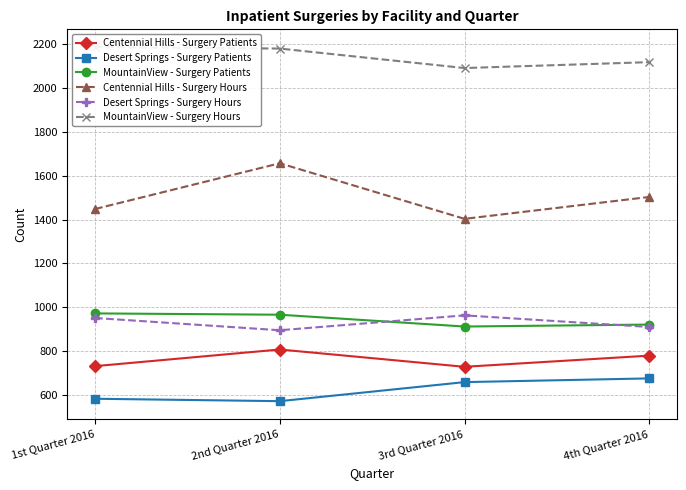

At which category does Centennial Hills - Surgery Patients reach its first local peak?

2nd Quarter 2016